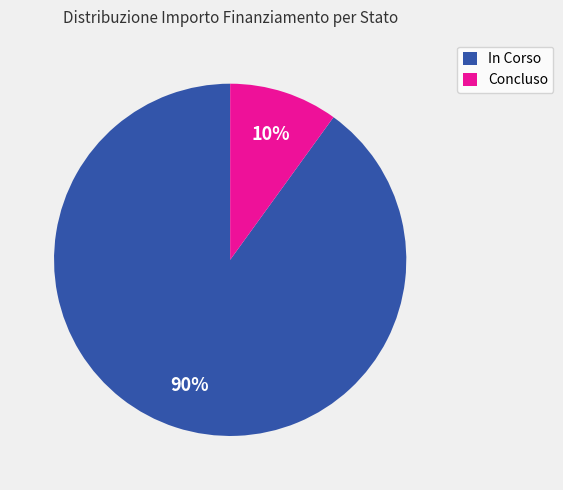

Is it true that Concluso is 1% of the pie?

False